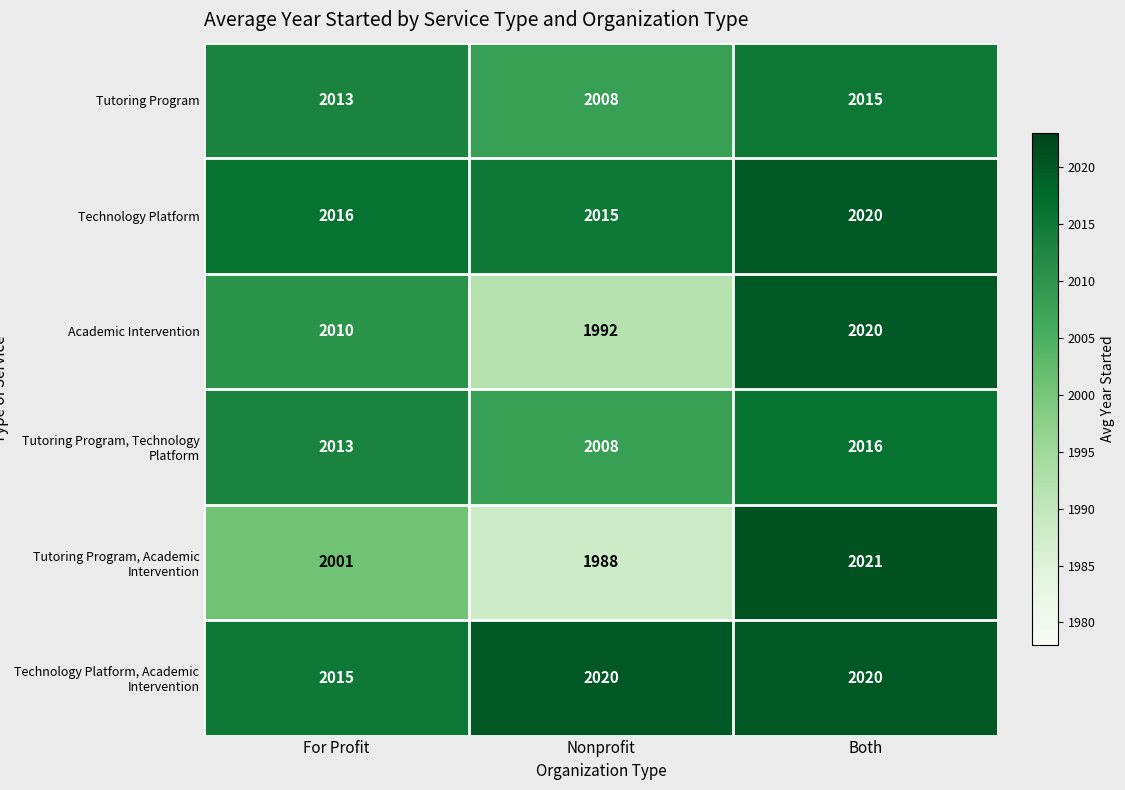

True or false: Academic Intervention has a value of 2020 at Both.

True